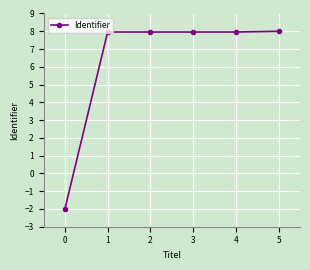

True or false: the data has more than 2 interior local peaks.

False